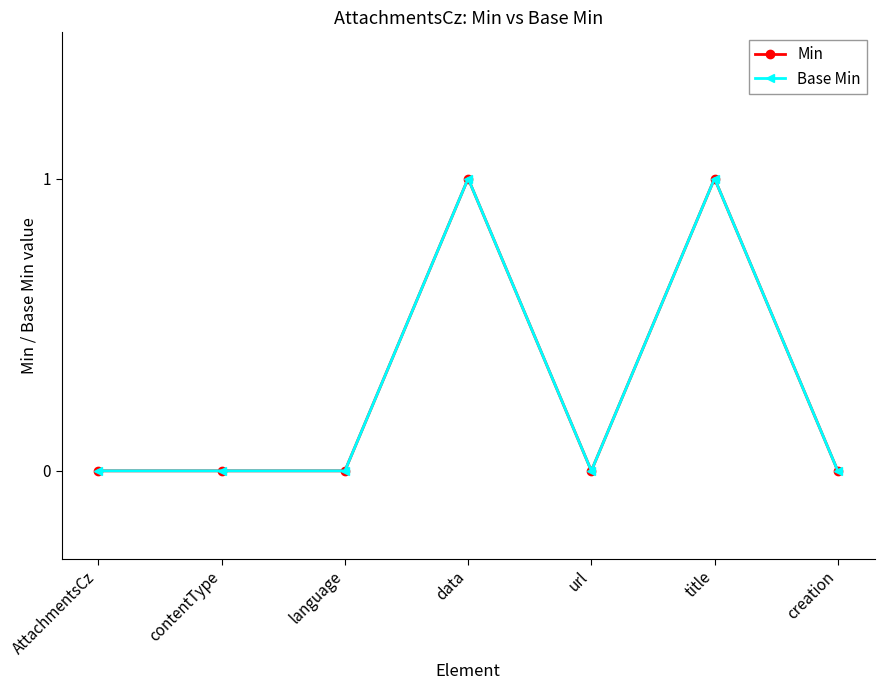

List the labels in order of Base Min value, smallest first.

AttachmentsCz, contentType, language, url, creation, data, title